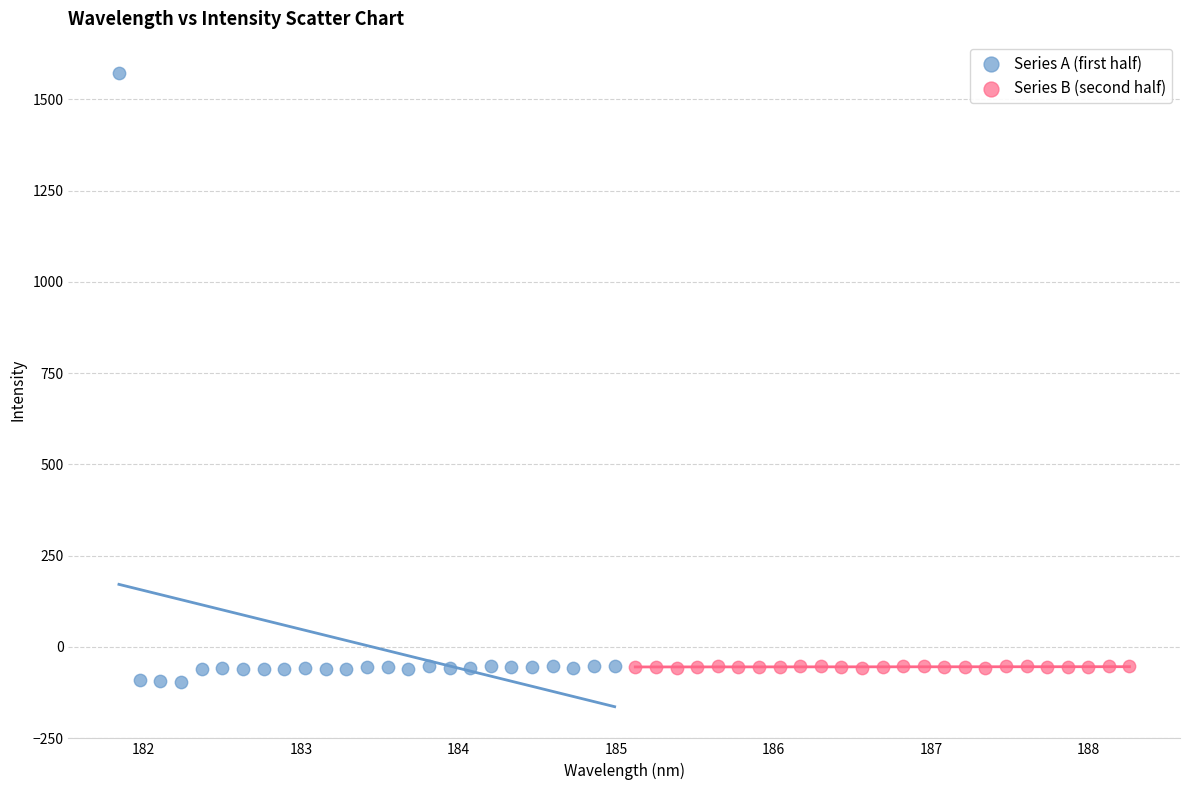

Which series reaches the maximum Y coordinate?

Series A (first half)